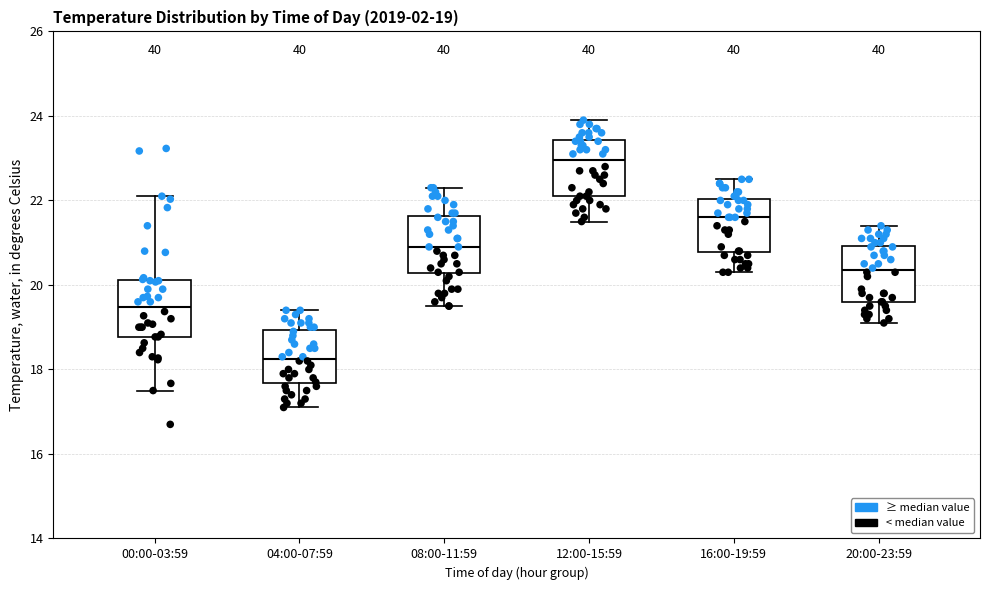

Which box has the lowest median line?

04:00-07:59